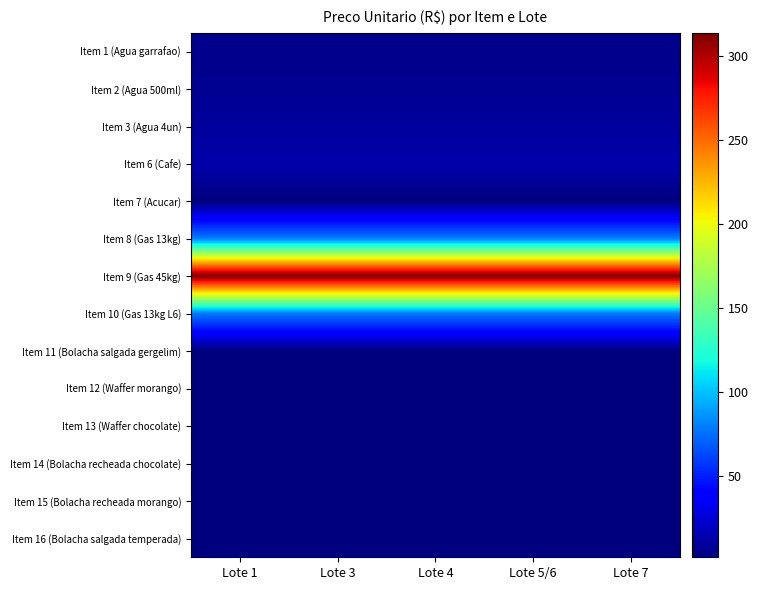

Which series changed the most between Lote 1 and Lote 5/6?

Item 1 (Agua garrafao)